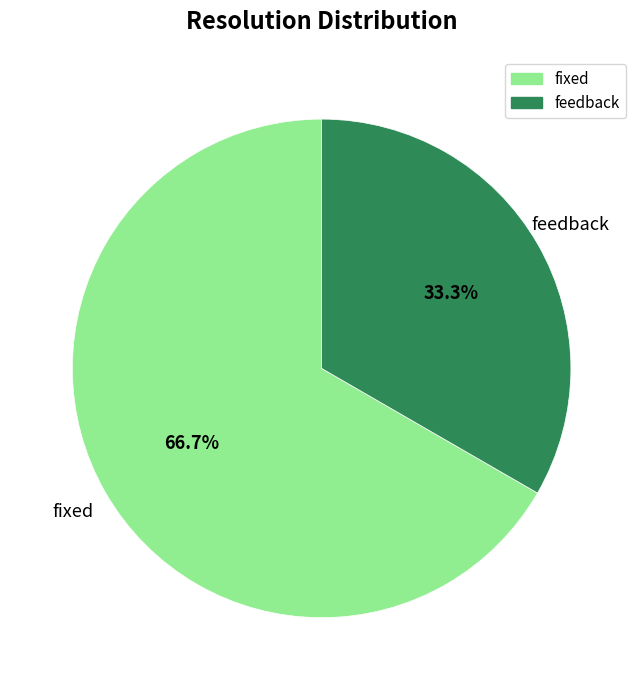

Is there a majority slice in this chart?

Yes